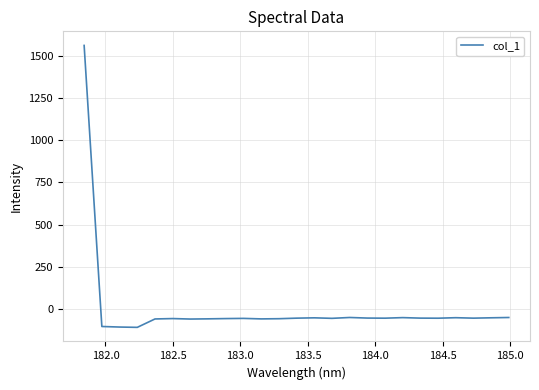

What is the greatest value displayed?

1561.8